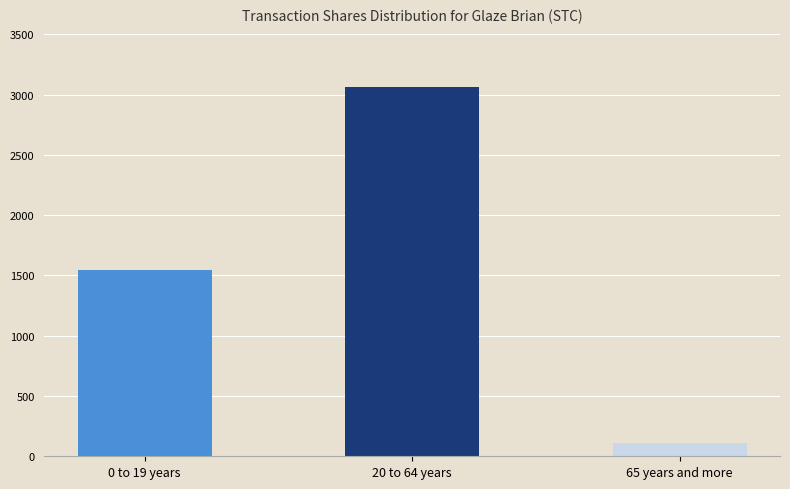

What is the minimum value shown in the chart?

110